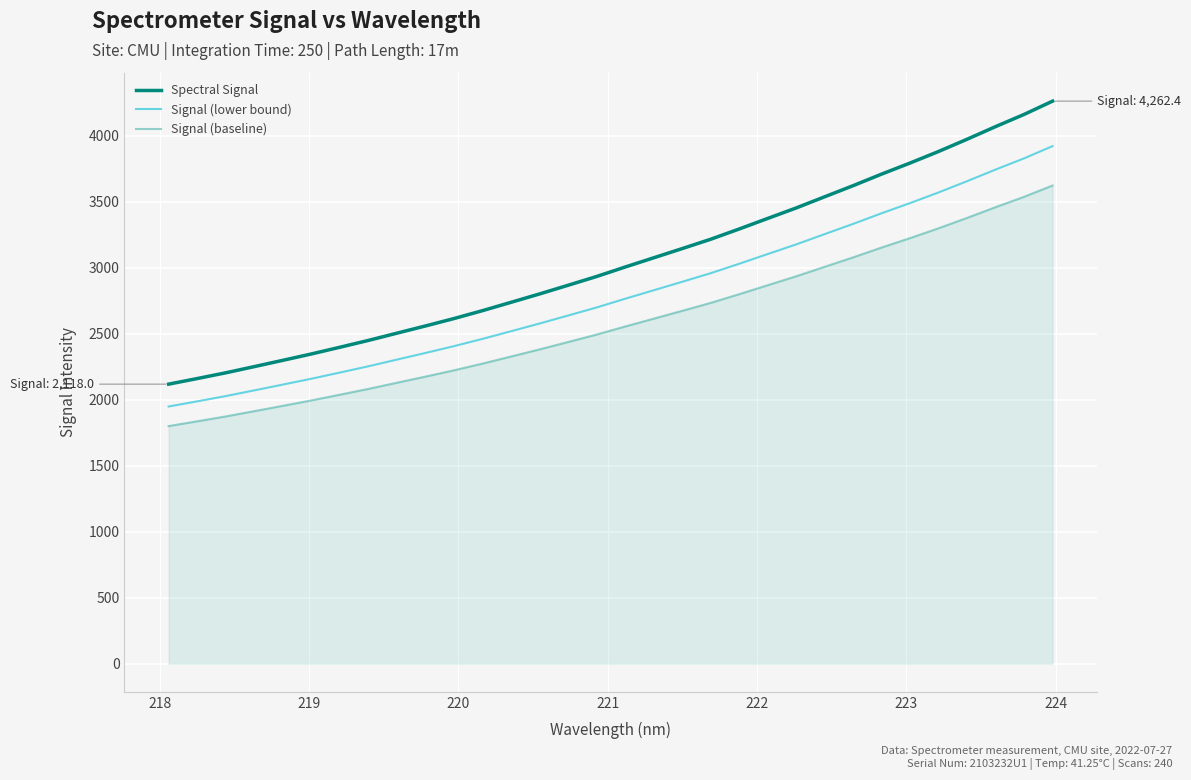

True or false: Signal (lower bound) and Spectral Signal intersect in this chart.

False